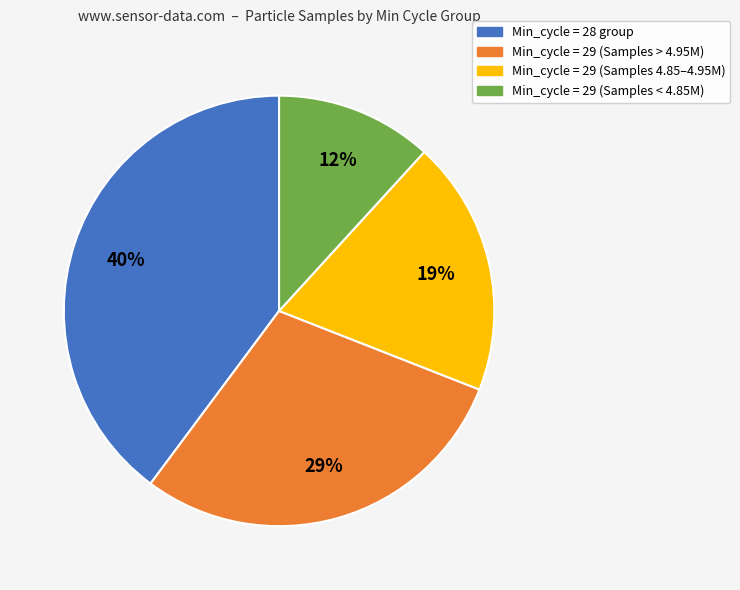

To the nearest percent, what is the difference between the largest and smallest slice percentages?

28%